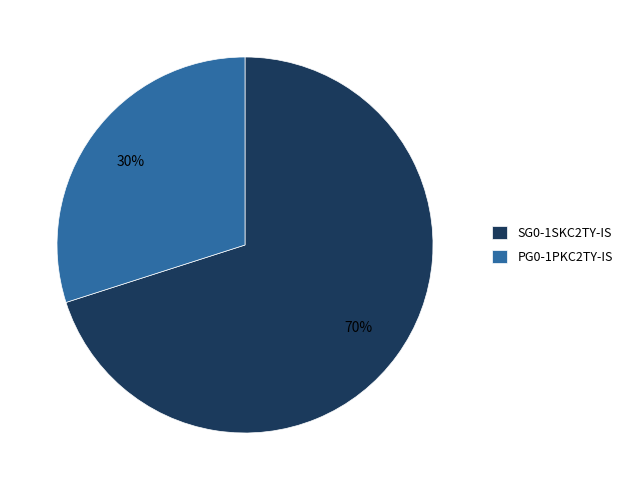

Which slice is the largest?

SG0-1SKC2TY-IS